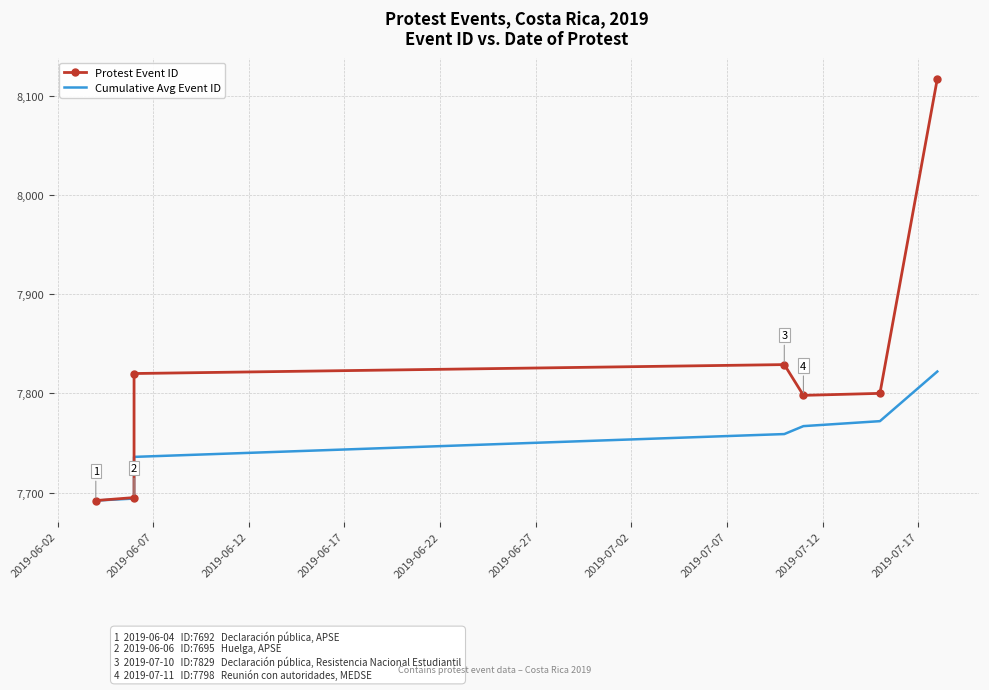

Rank the series by their maximum value, from lowest to highest.

Cumulative Avg Event ID, Protest Event ID